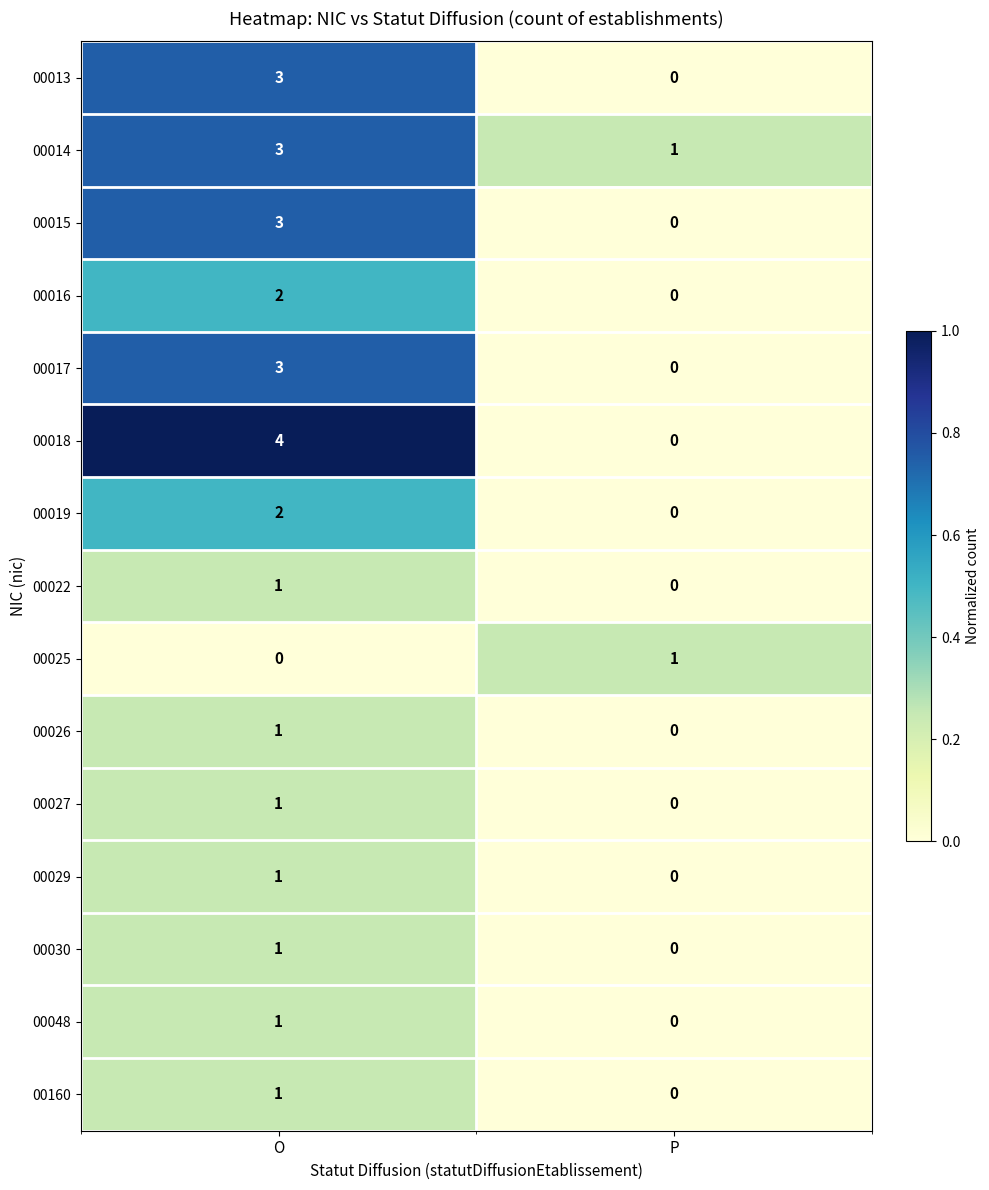

Between O and P, which series saw the biggest shift?

00018